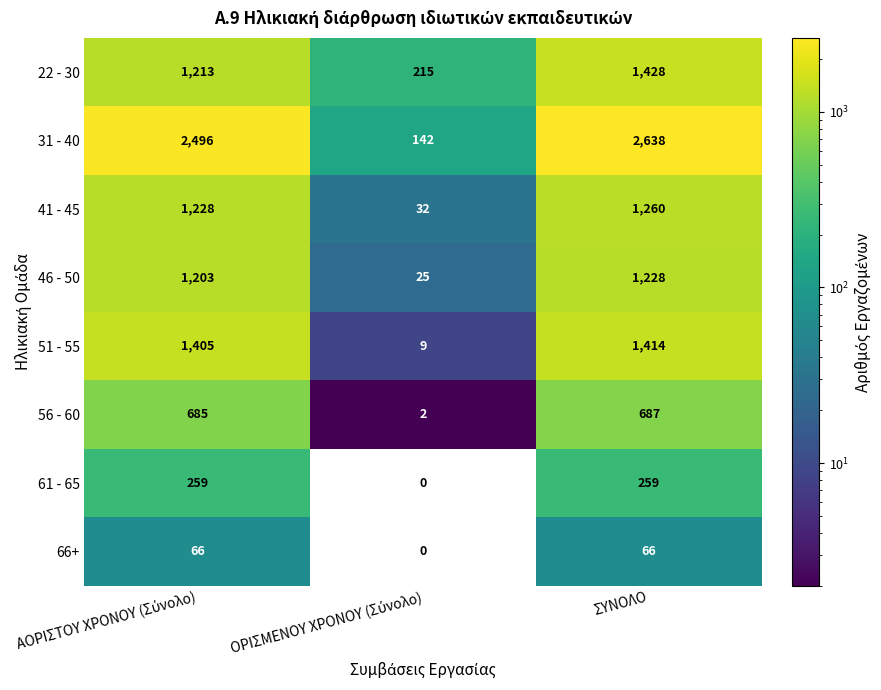

What is the total value across all series at ΣΥΝΟΛΟ?

8980